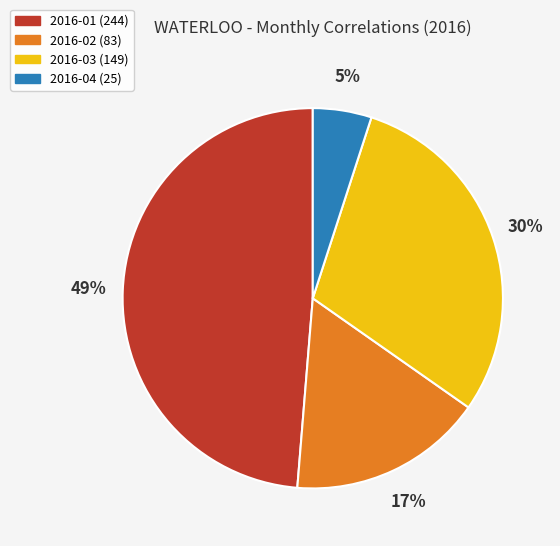

True or false: 2016-02 accounts for 17% of the total.

True